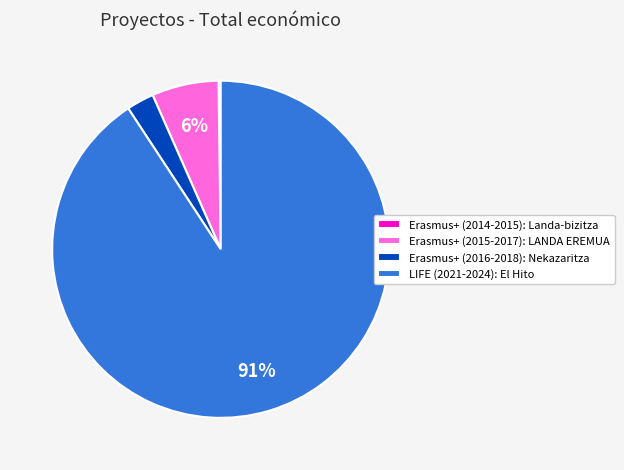

Combined, do LIFE (2021-2024): El Hito and Erasmus+ (2015-2017): LANDA EREMUA account for over 50%?

Yes